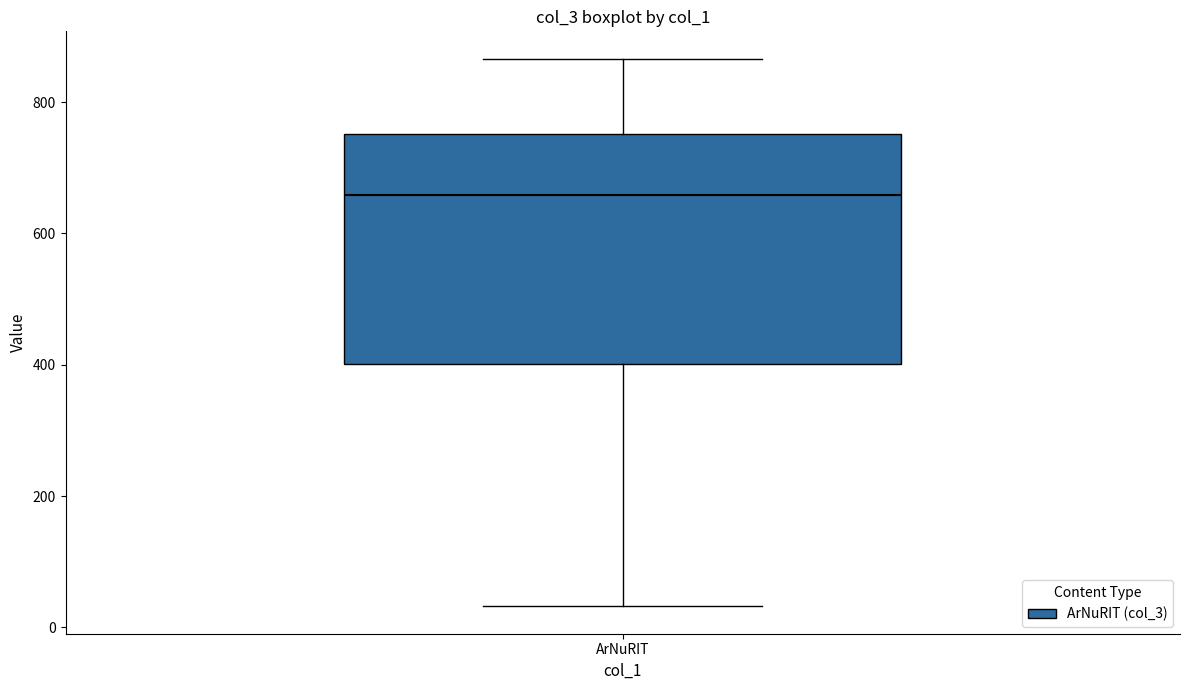

Read this box plot against the y-axis: the position of the median line, the range covered by the box, and the ends of both whiskers. The values are not printed on the chart, so give them approximately, as read against the axis.

median 660, box 400 to 760, whiskers 40 to 860